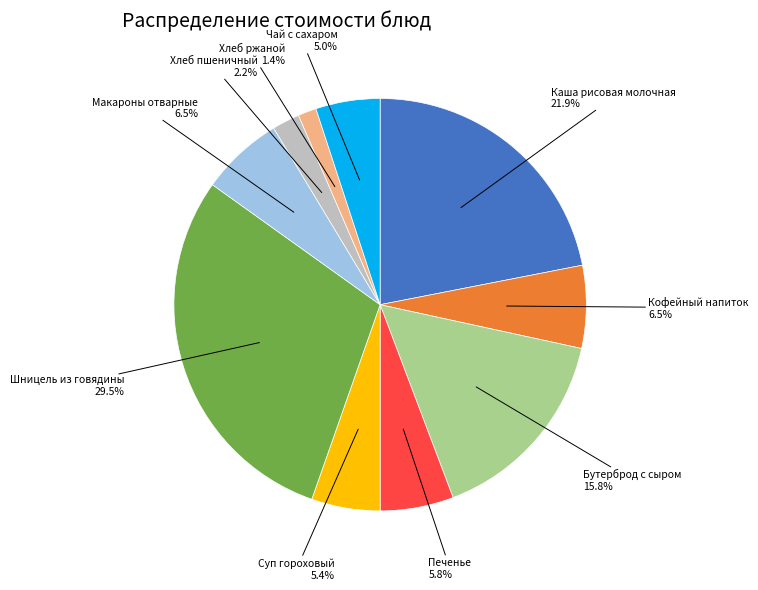

How many segments does this pie chart have?

10